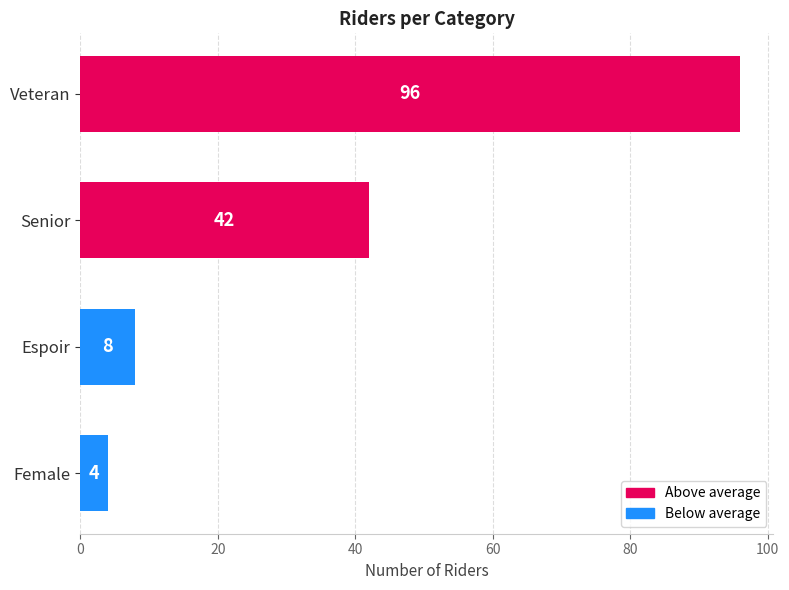

What is the change in value from Senior to Female?

-38